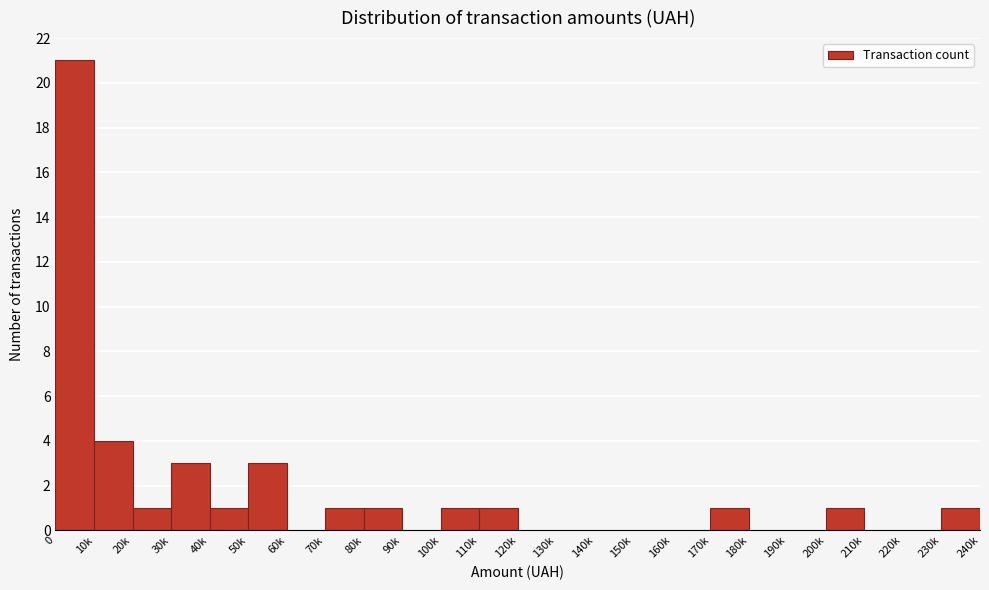

Reading left to right, extract all data points from this chart.

0=21	10k=4	20k=1	30k=3	40k=1	50k=3	60k=0	70k=1	80k=1	90k=0	100k=1	110k=1	120k=0	130k=0	140k=0	150k=0	160k=0	170k=1	180k=0	190k=0	200k=1	210k=0	220k=0	230k=1